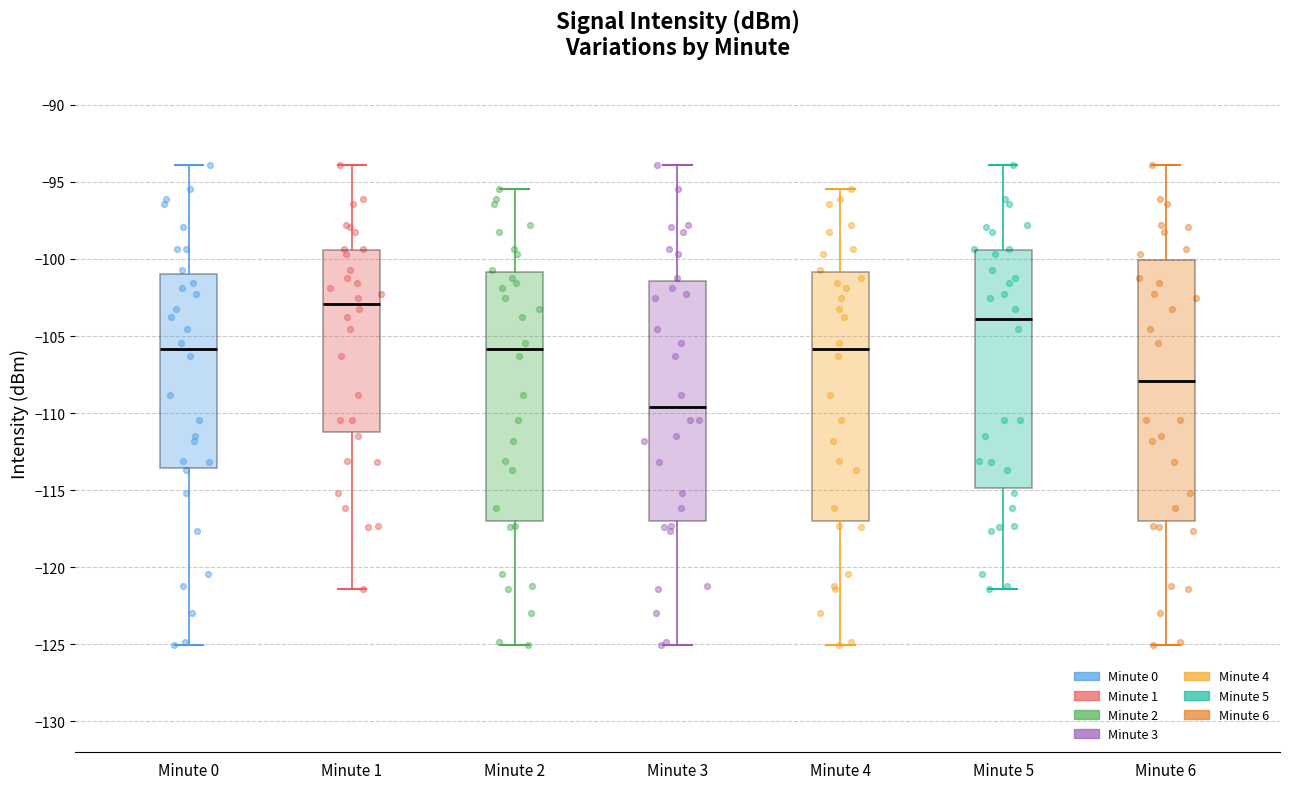

Reading left to right, read every box against the y-axis: the position of its median line, the range the box covers, and the ends of its whiskers. The values are not printed on the chart, so give them approximately, as read against the axis.

Minute 0: median -106.0, box -113.5 to -101.0, whiskers -125.0 to -94.0
Minute 1: median -103.0, box -111.0 to -99.5, whiskers -121.5 to -94.0
Minute 2: median -106.0, box -117.0 to -101.0, whiskers -125.0 to -95.5
Minute 3: median -109.5, box -117.0 to -101.5, whiskers -125.0 to -94.0
Minute 4: median -106.0, box -117.0 to -101.0, whiskers -125.0 to -95.5
Minute 5: median -104.0, box -115.0 to -99.5, whiskers -121.5 to -94.0
Minute 6: median -108.0, box -117.0 to -100.0, whiskers -125.0 to -94.0